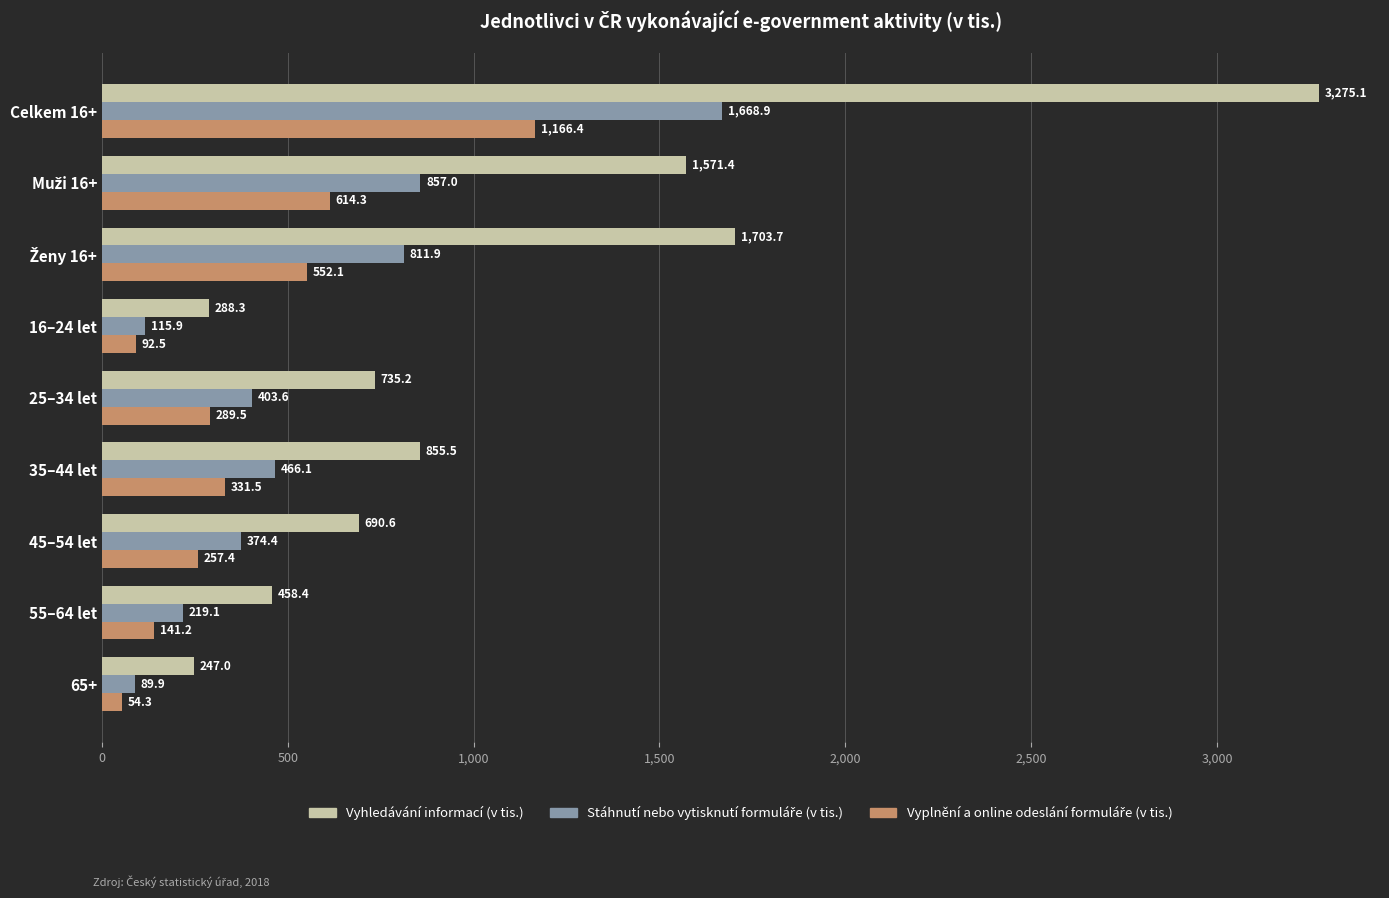

Which series has the largest total across all categories?

Vyhledávání informací (v tis.)